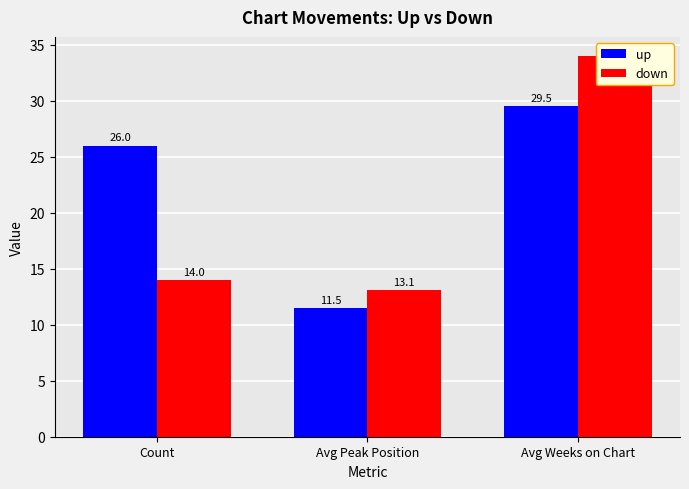

Which series has the widest spread of values?

down